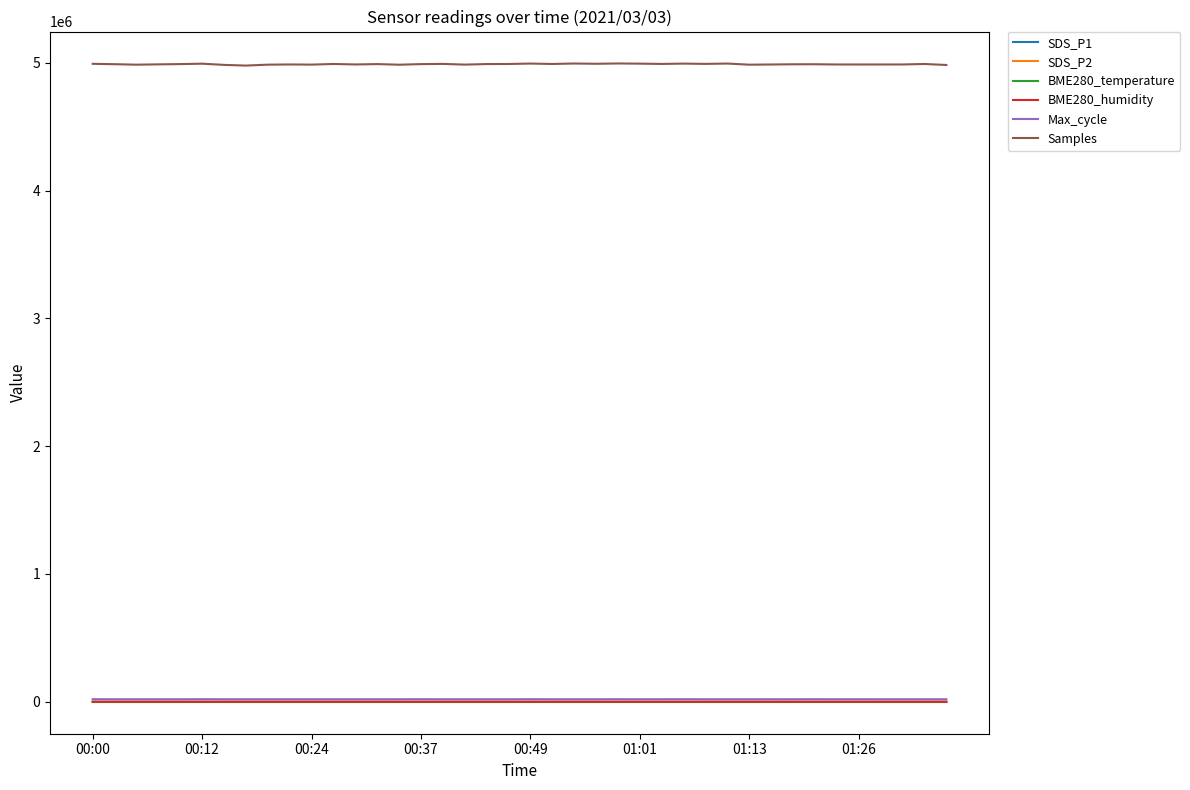

What is the maximum value shown in the chart?

4994237.0